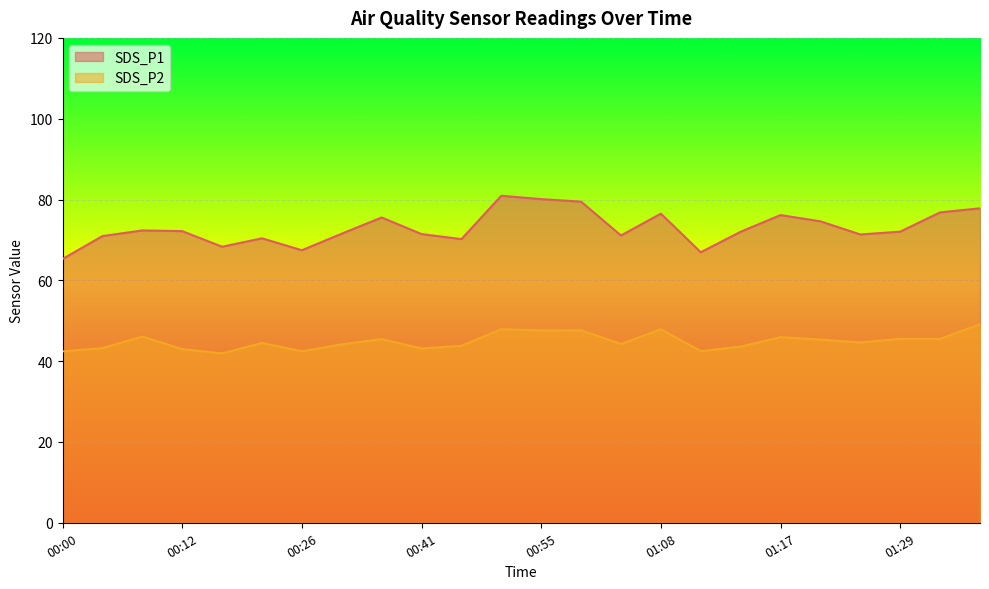

What is the sum of the SDS_P1 values at 00:12 and 00:26?

139.6